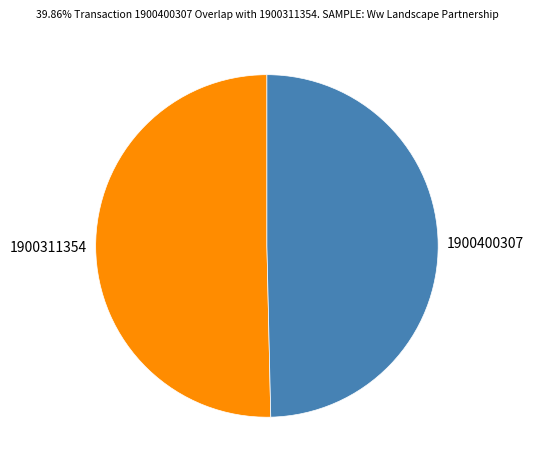

Which has a higher value, 1900311354 or 1900400307?

1900311354